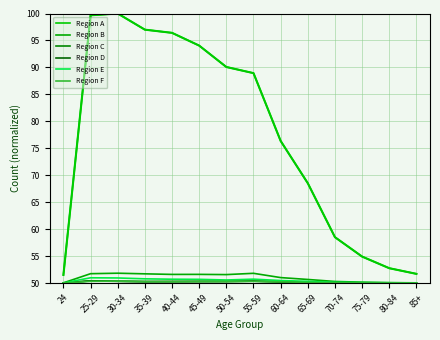

True or false: Region E has a value of 35.4 at 30-34.

False